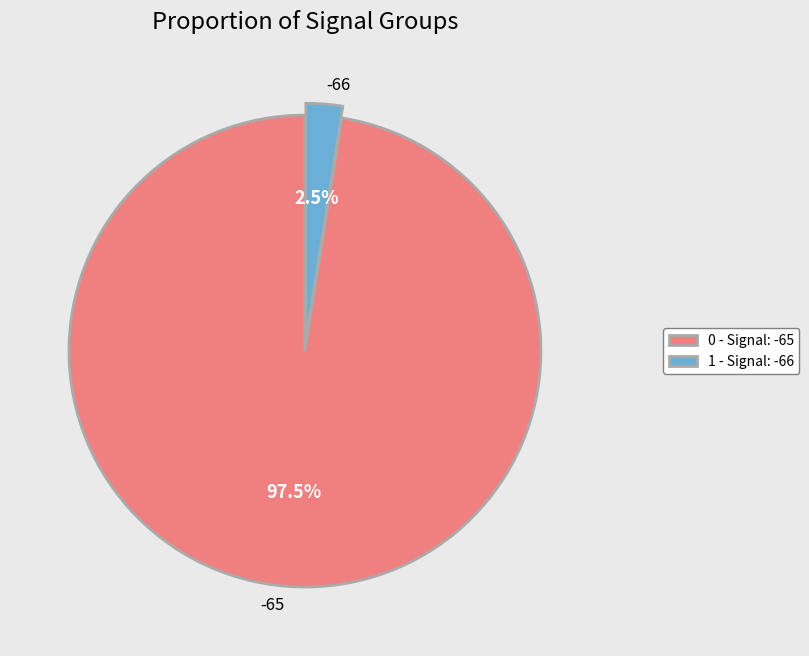

How many segments does this pie chart have?

2